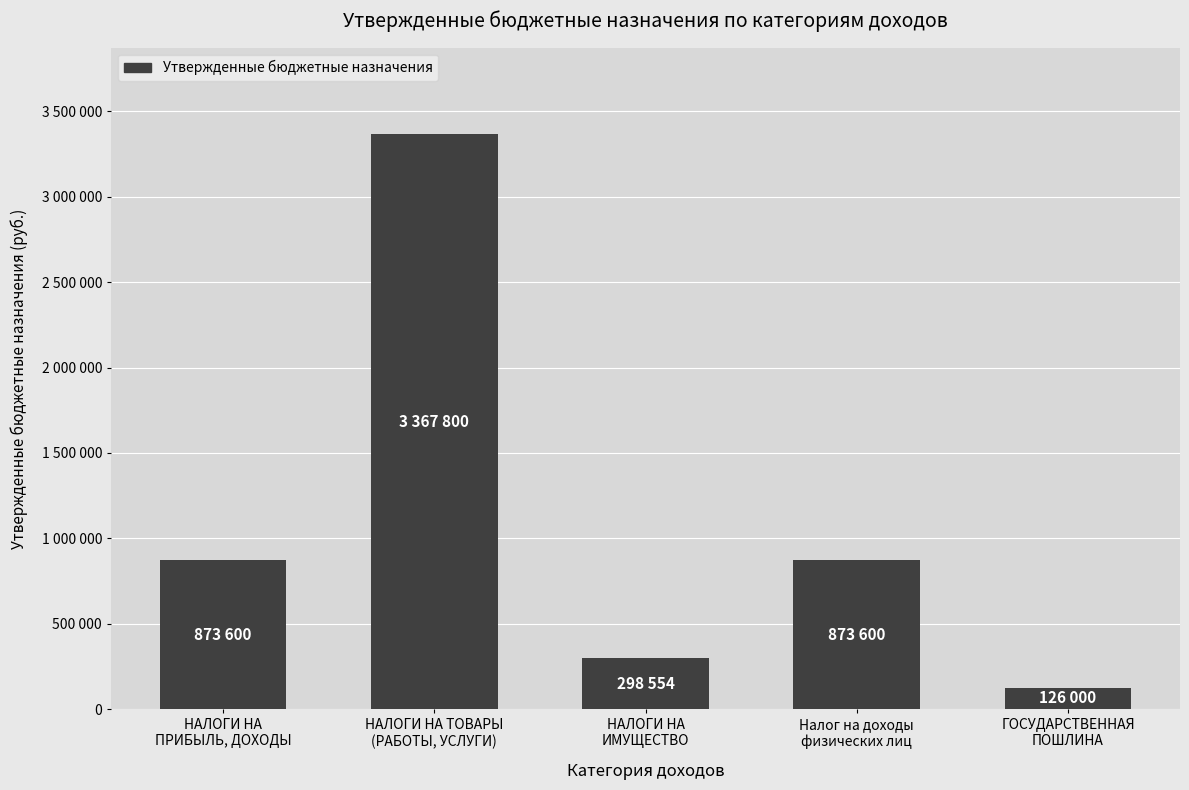

What is the value of the 3rd bar from the left?

298554